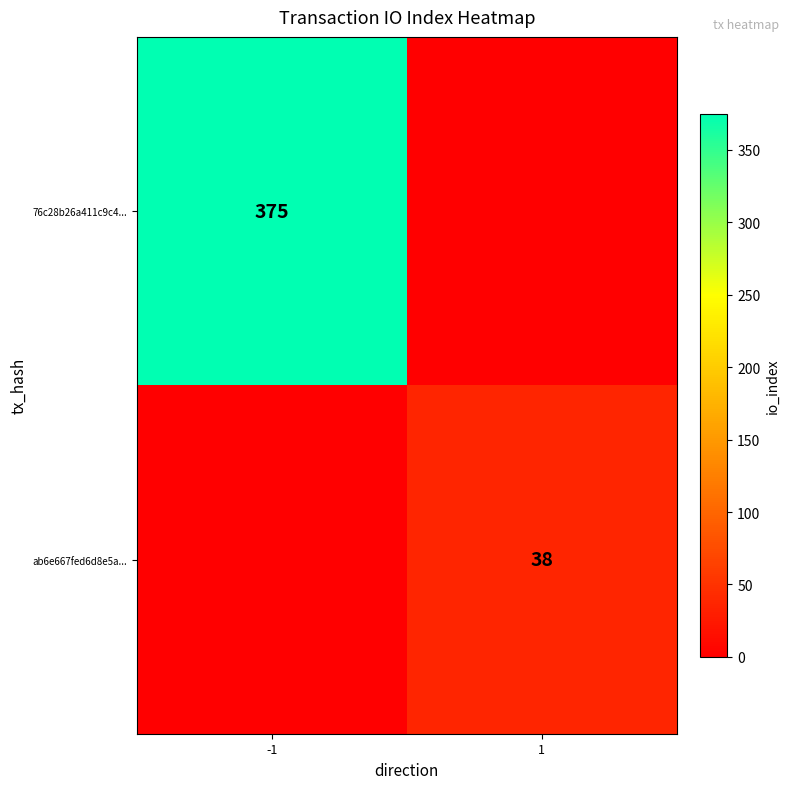

The 76c28b26a411c9c4... series shows 123 at -1. True or false?

False